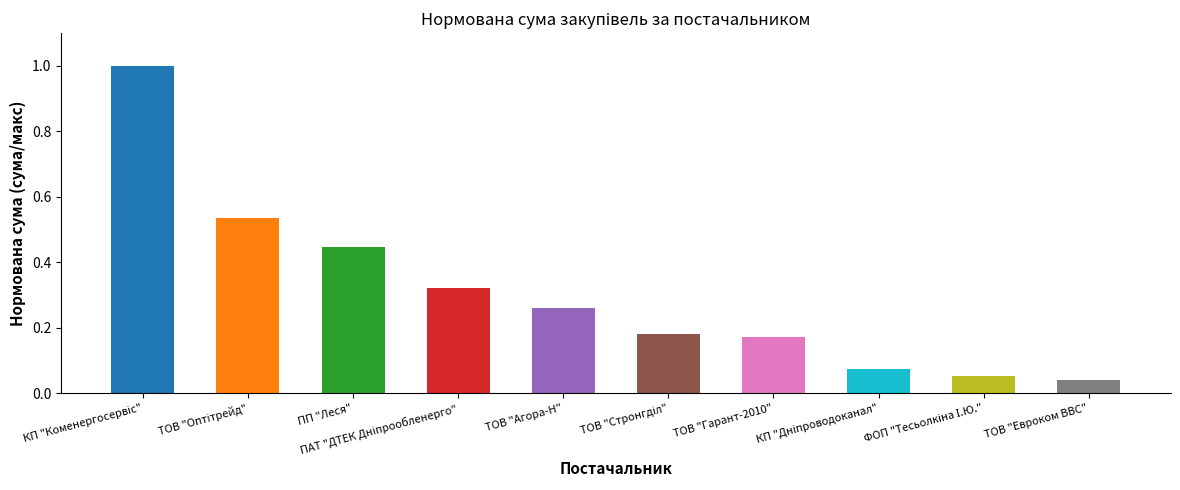

What is the difference between the maximum and second lowest values?

0.9